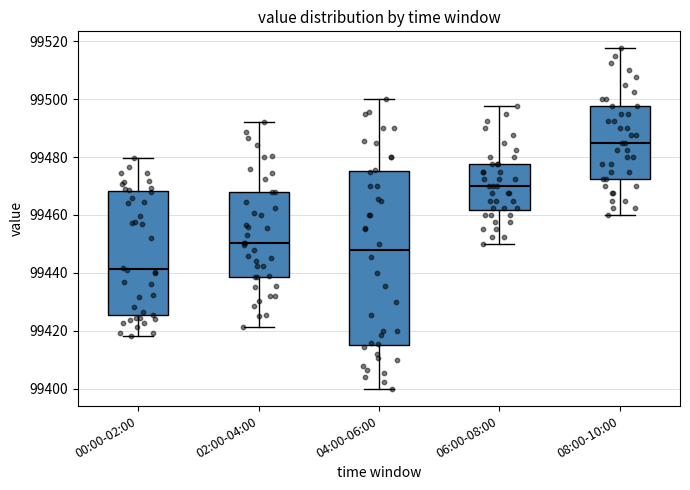

Where is the lower edge of the box for 06:00-08:00 on the y-axis? The values are not printed on the chart, so give them approximately, as read against the axis.

99462